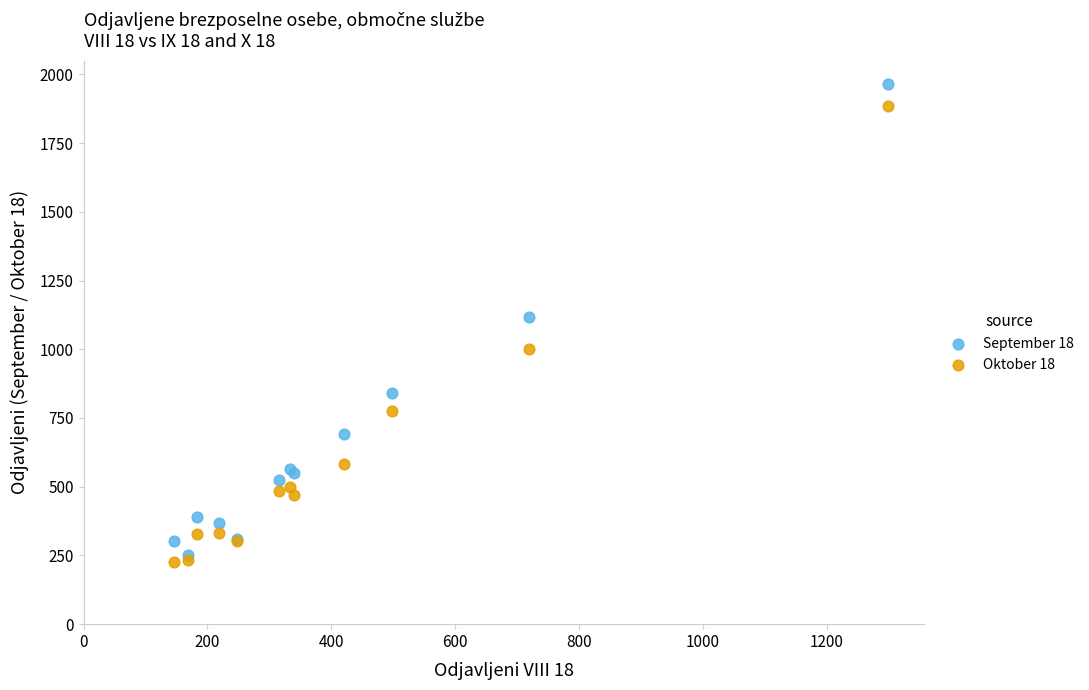

Across all series, what Y value is closest to 1094?

1117